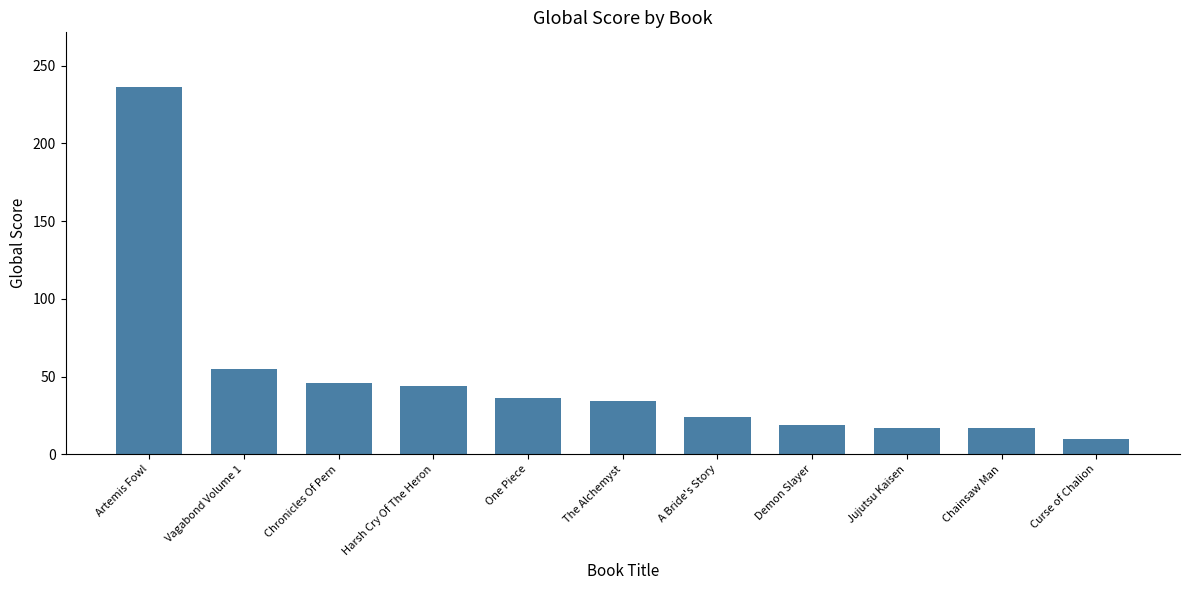

Where does the data first go above 34?

Artemis Fowl